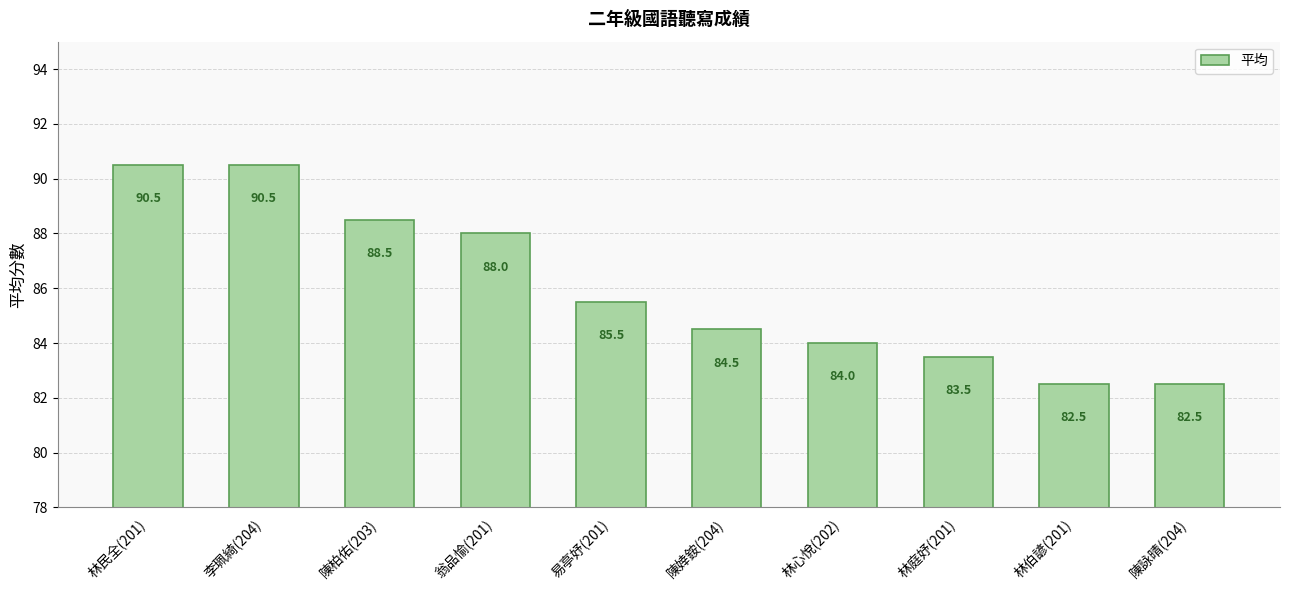

What is the difference between the values at 林民全(201) and 林庭妤(201)?

7.0